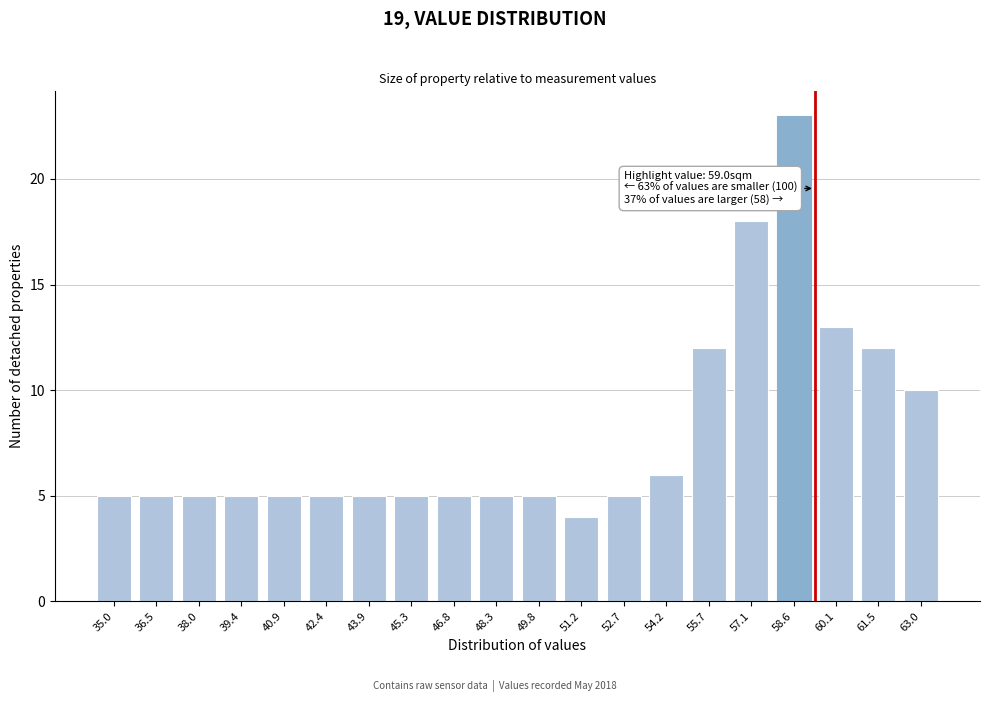

Reading left to right, list all the values displayed in this chart.

35.0=5	36.5=5	38.0=5	39.4=5	40.9=5	42.4=5	43.9=5	45.3=5	46.8=5	48.3=5	49.8=5	51.2=4	52.7=5	54.2=6	55.7=12	57.1=18	58.6=23	60.1=13	61.5=12	63.0=10